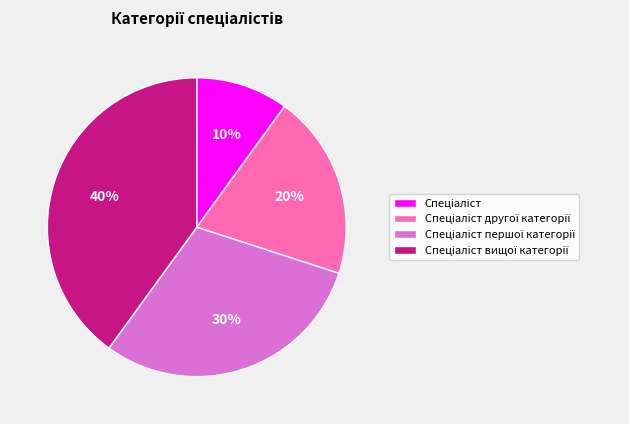

Does any single category account for the majority?

No